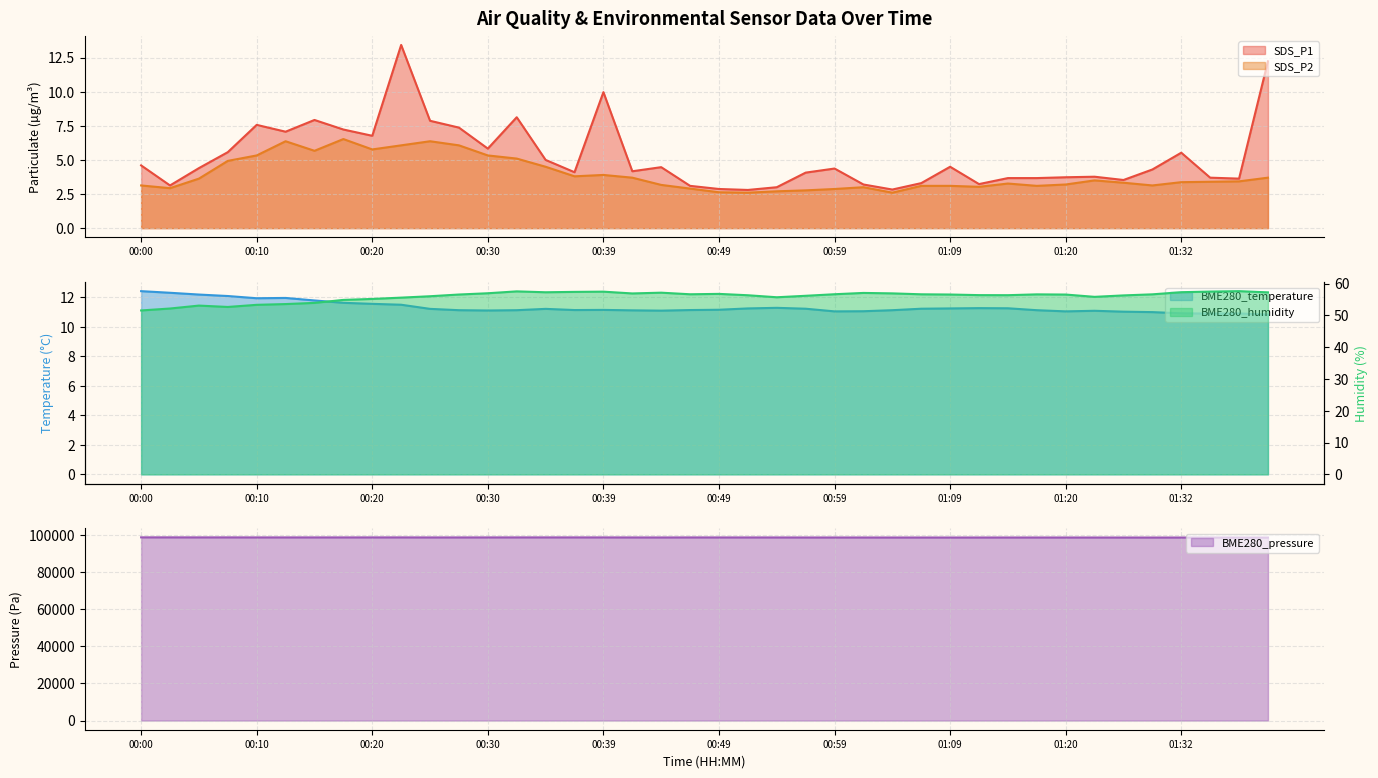

List the series in order of their peak value, highest first.

BME280_pressure, BME280_humidity, SDS_P1, BME280_temperature, SDS_P2